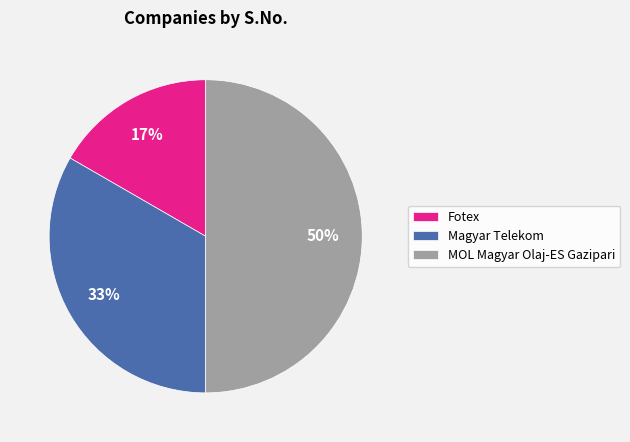

Do Magyar Telekom and MOL Magyar Olaj-ES Gazipari together represent more than half of the pie?

Yes